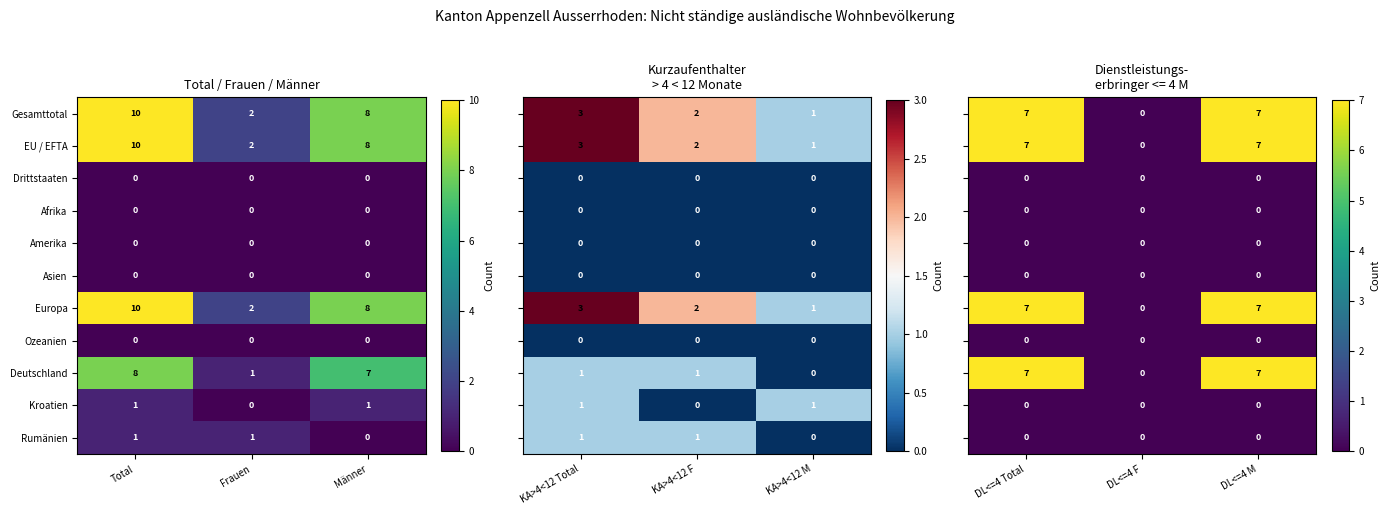

The value of Rumänien at Frauen is 1. True or false?

True